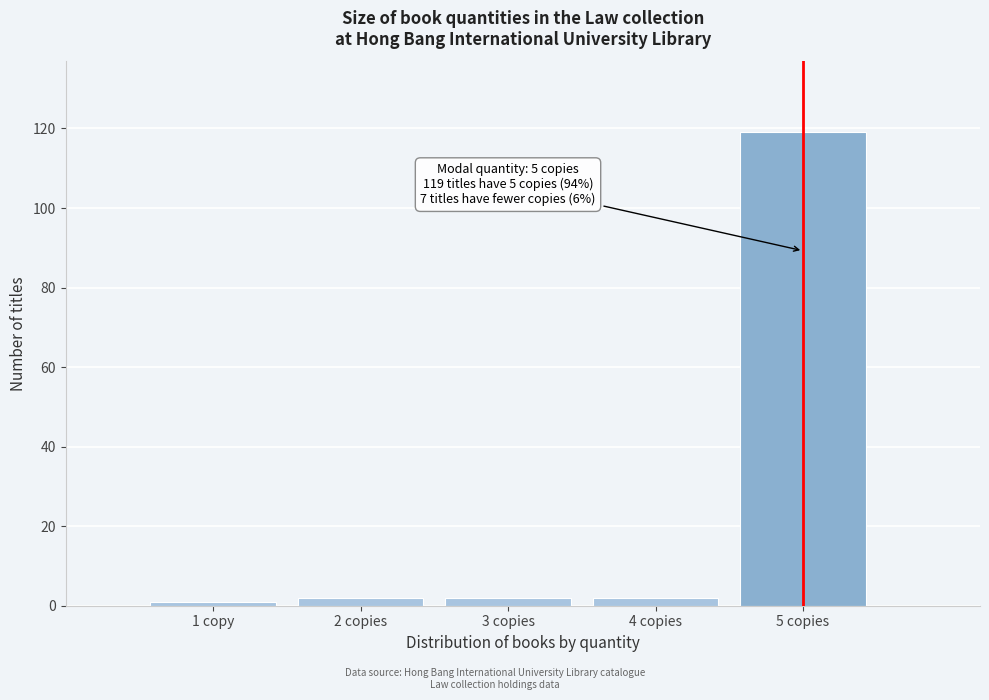

Reading right to left, transcribe all the data shown in this chart.

5 copies=119	4 copies=2	3 copies=2	2 copies=2	1 copy=1